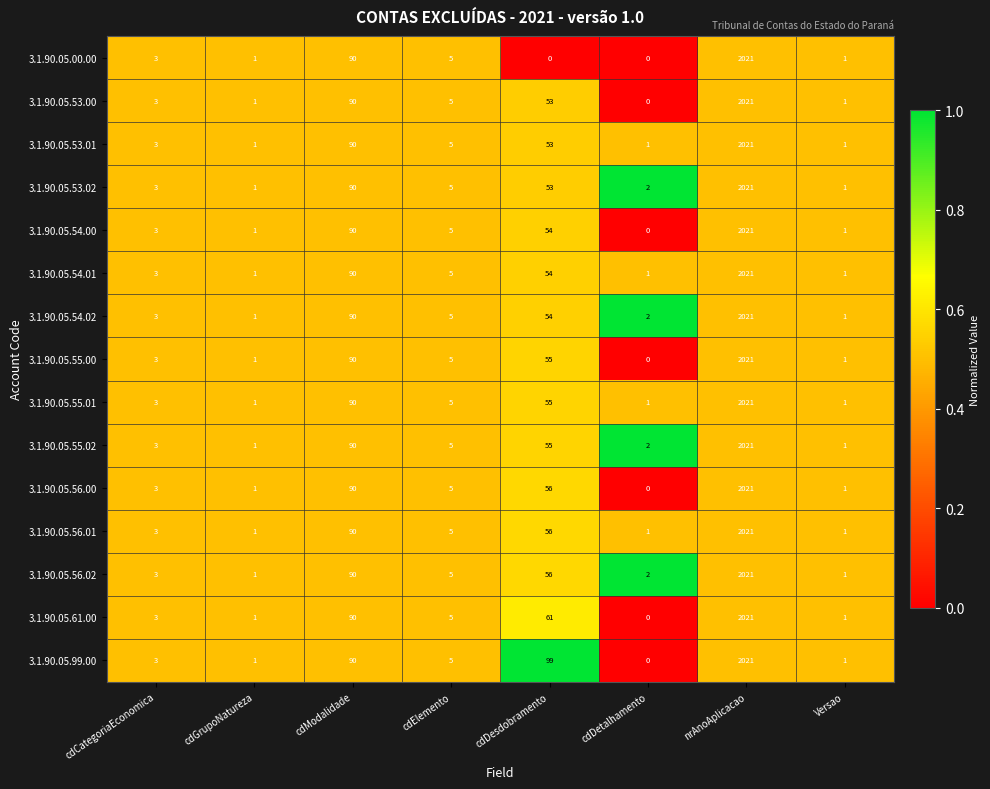

At which label is 3.1.90.05.54.02 closest to 1011?

cdModalidade